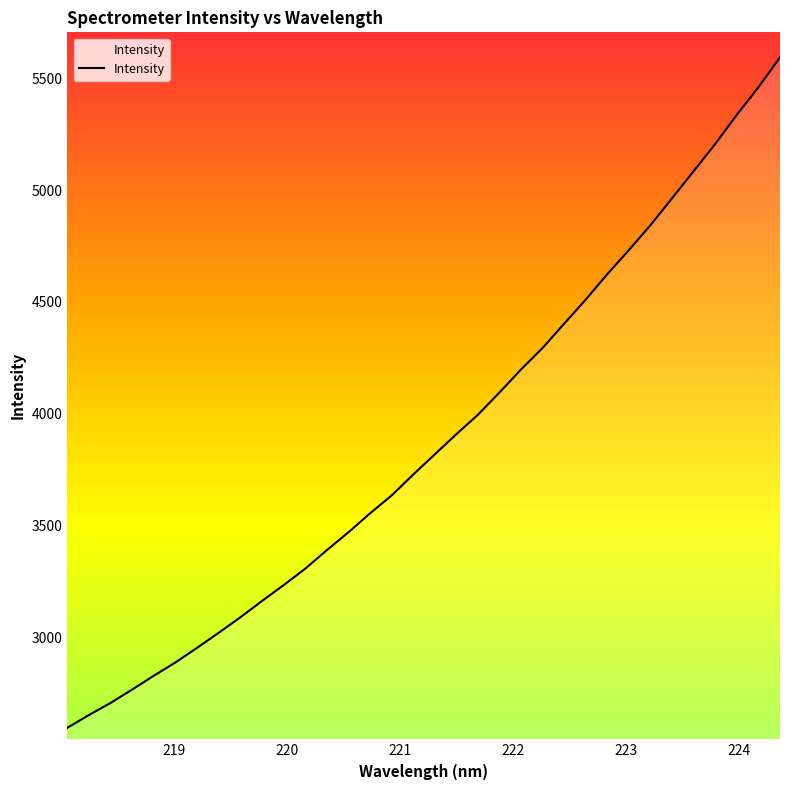

What is the average value?

3883.8